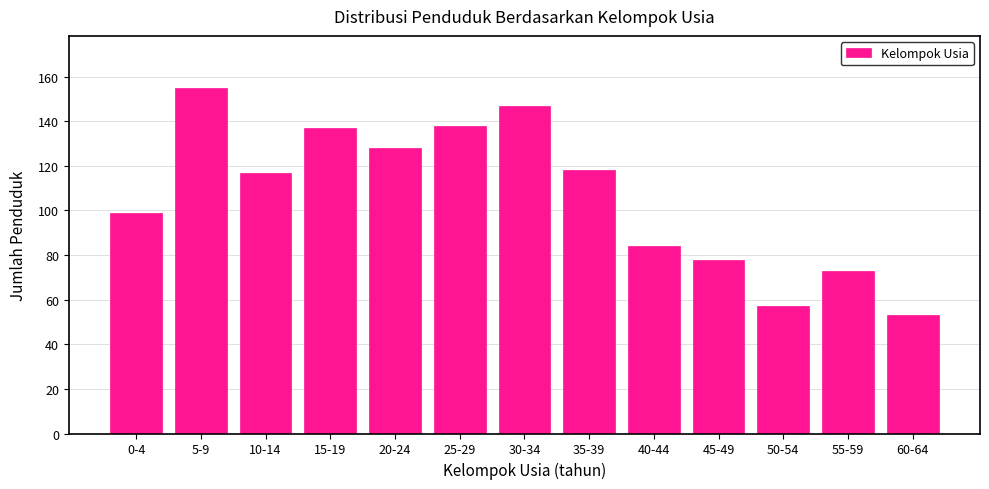

Reading left to right, extract all data points from this chart.

99	155	117	137	128	138	147	118	84	78	57	73	53